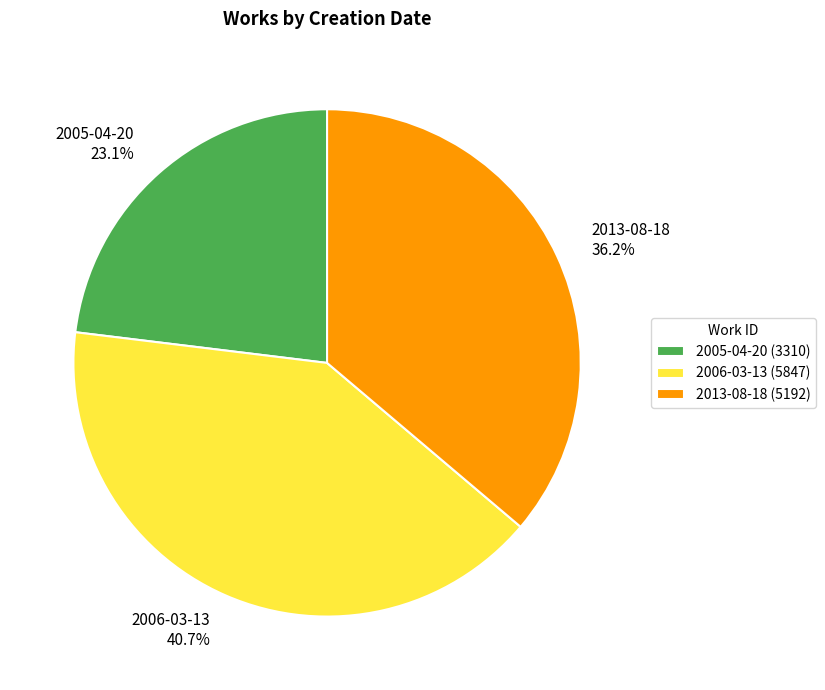

Does 2005-04-20 represent more than half of the total?

No